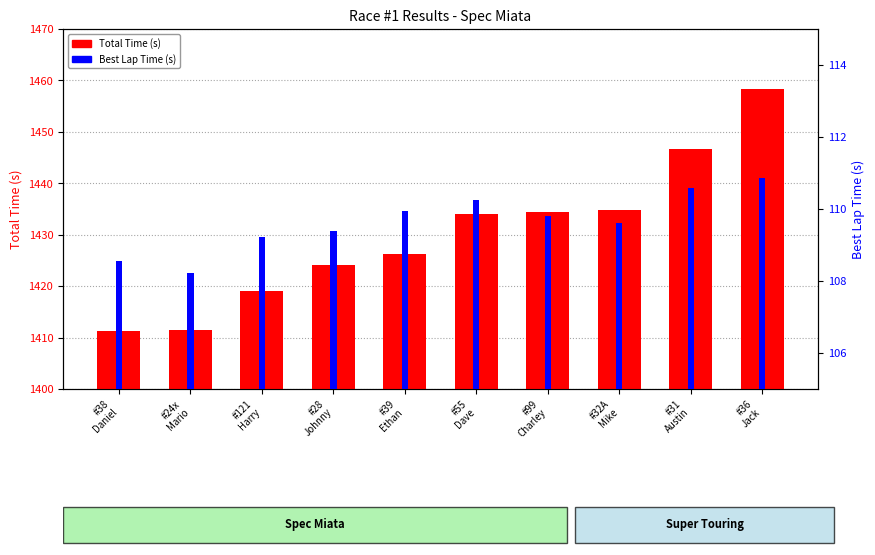

How many bars are there in total?

20